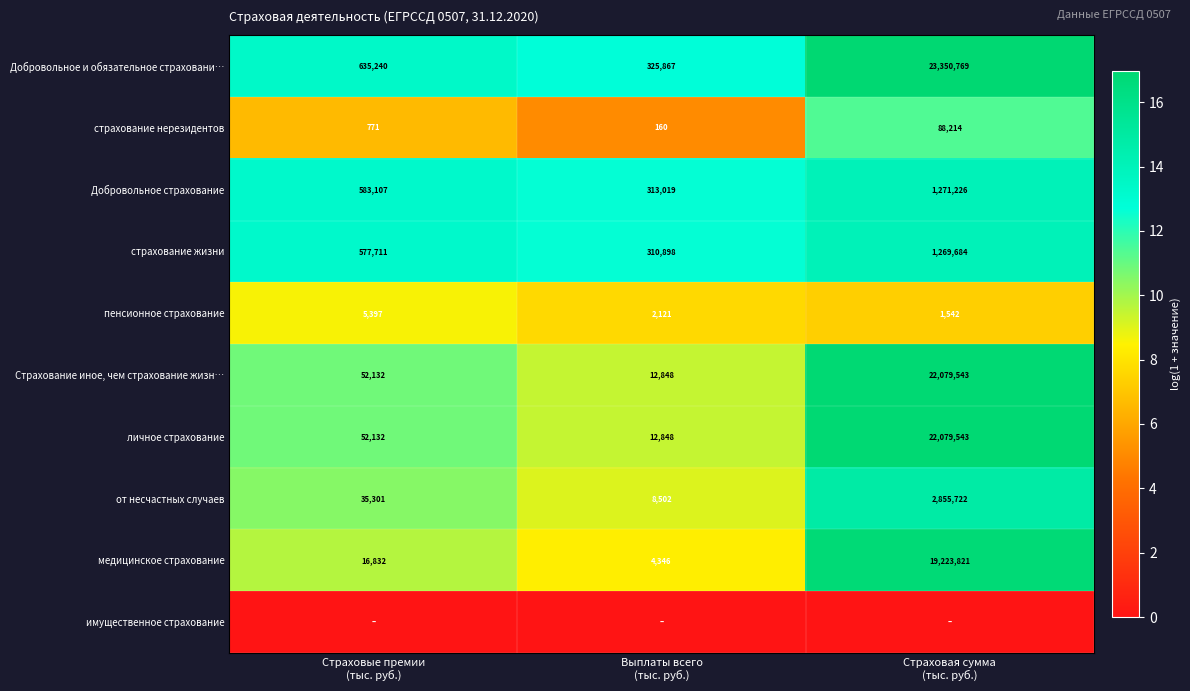

What is the difference between the maximum and minimum values in the медицинское страхование series?

19219475